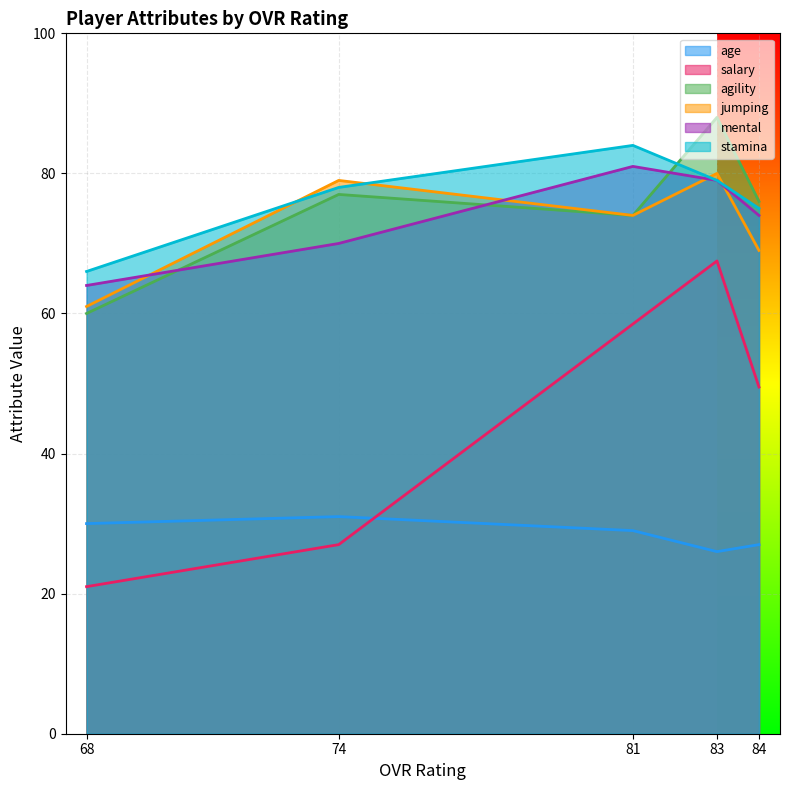

What is the difference between the maximum and second lowest values in the stamina series?

9.0